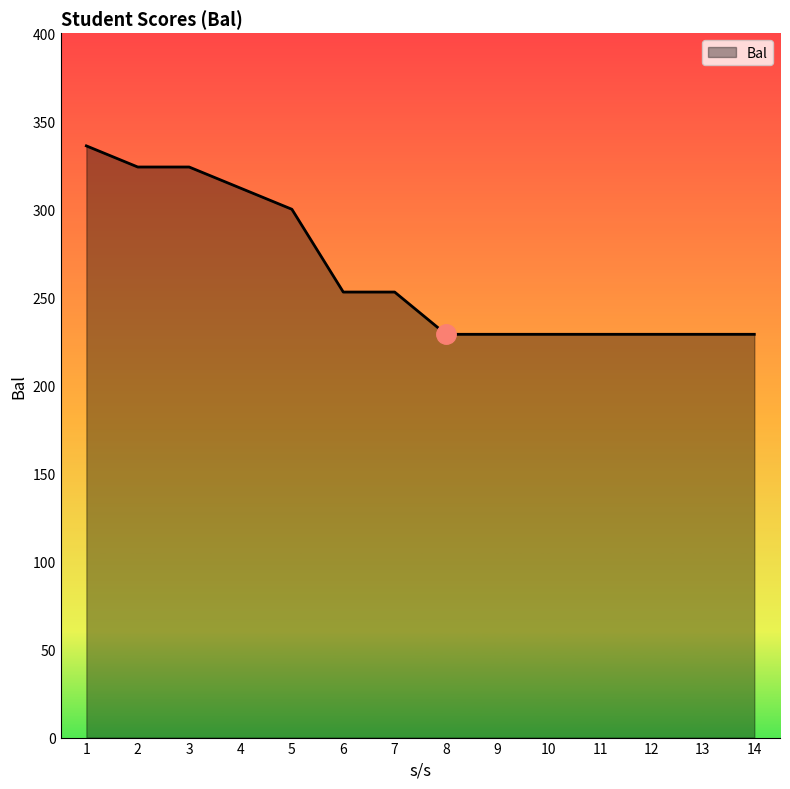

Reading left to right, list all the values displayed in this chart.

336	324	324	312	300	253	253	229	229	229	229	229	229	229